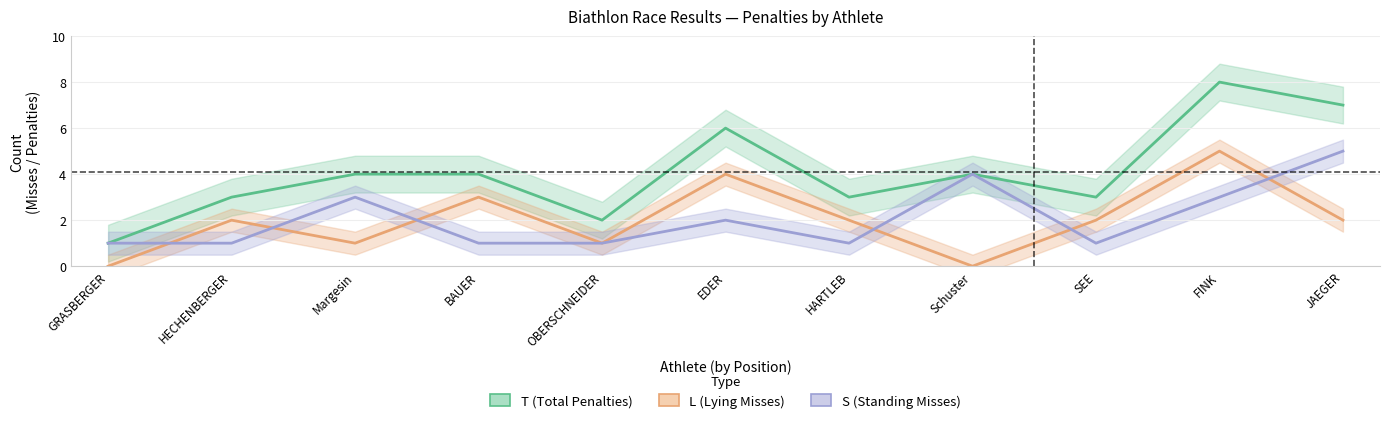

Is it true that L equals 2 at 7?

True